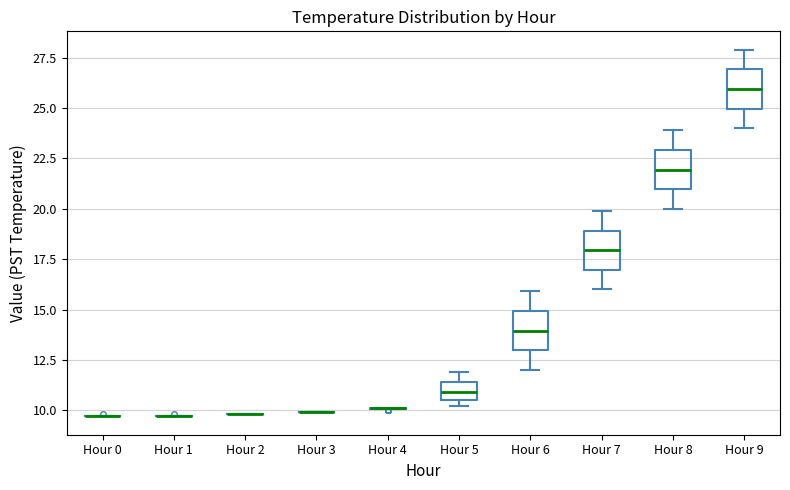

Reading left to right, read every box against the y-axis: the position of its median line, the range the box covers, and the ends of its whiskers. The values are not printed on the chart, so give them approximately, as read against the axis.

Hour 0: box collapsed to a line at 9.5, whiskers 9.5 to 9.5
Hour 1: box collapsed to a line at 9.5, whiskers 9.5 to 9.5
Hour 2: box collapsed to a line at 10.0, whiskers 10.0 to 10.0
Hour 3: box collapsed to a line at 10.0, whiskers 10.0 to 10.0
Hour 4: box collapsed to a line at 10.0, whiskers 10.0 to 10.0
Hour 5: median 11.0, box 10.5 to 11.5, whiskers 10.0 to 12.0
Hour 6: median 14.0, box 13.0 to 15.0, whiskers 12.0 to 16.0
Hour 7: median 18.0, box 17.0 to 19.0, whiskers 16.0 to 20.0
Hour 8: median 22.0, box 21.0 to 23.0, whiskers 20.0 to 24.0
Hour 9: median 26.0, box 25.0 to 27.0, whiskers 24.0 to 28.0